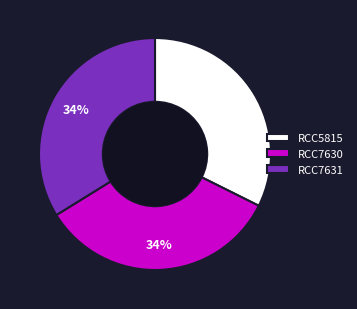

Count the number of slices in the pie.

3